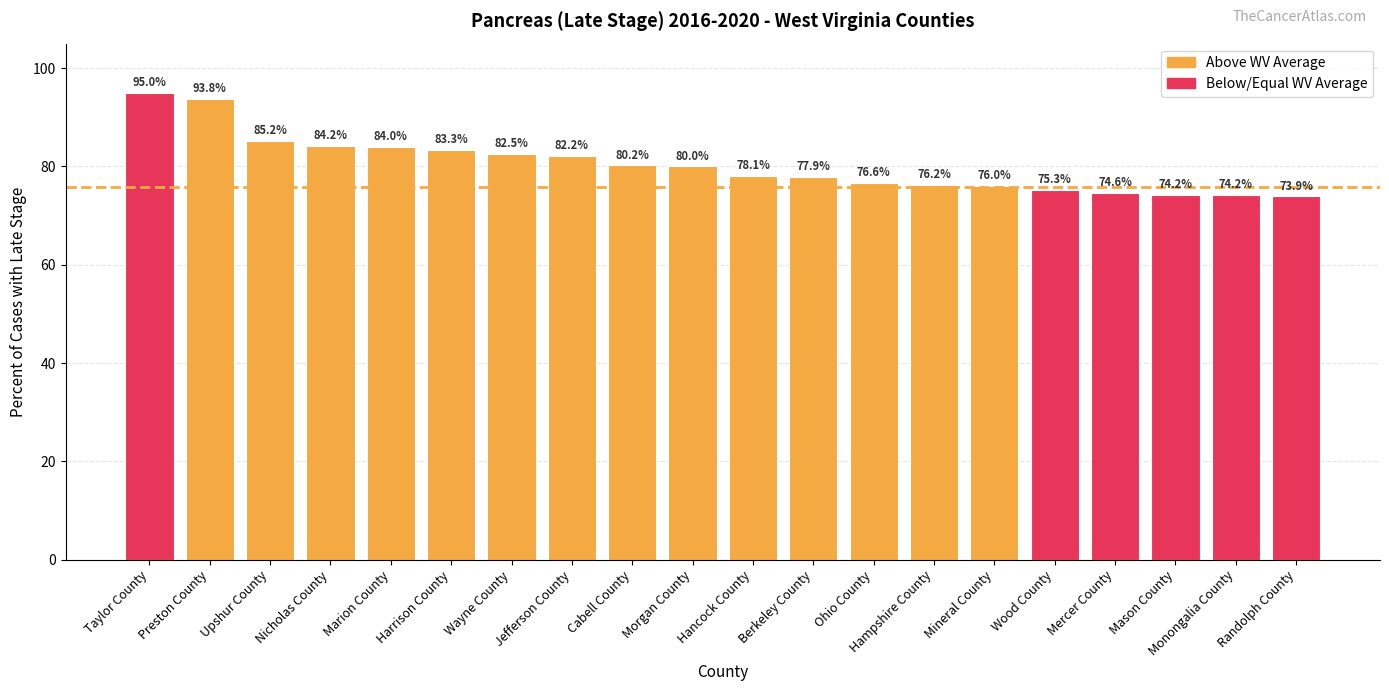

Reading left to right, transcribe all the data shown in this chart.

95.0	93.8	85.2	84.2	84.0	83.3	82.5	82.2	80.2	80.0	78.1	77.9	76.6	76.2	76.0	75.3	74.6	74.2	74.2	73.9